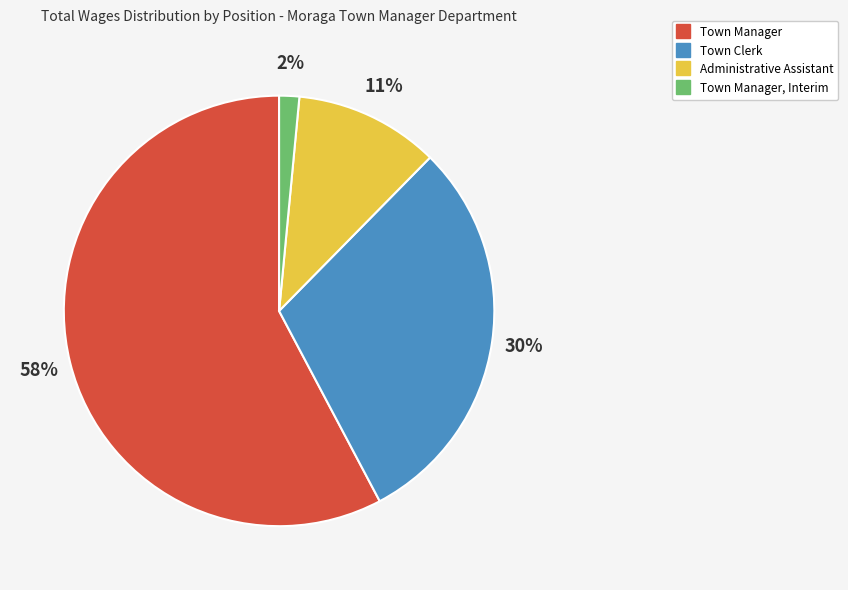

To the nearest percent, what is the average slice percentage?

25%